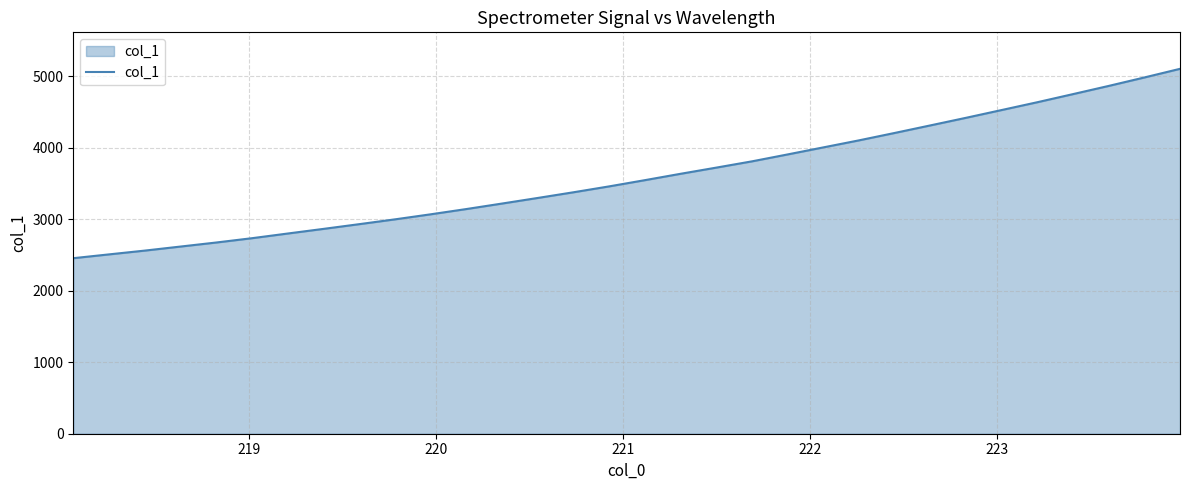

True or false: the data has more than 2 interior local peaks.

False